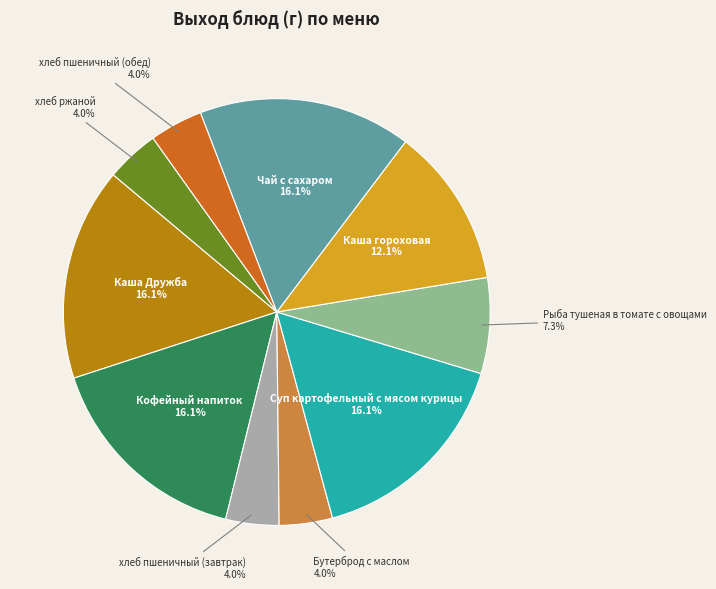

Does any single category account for the majority?

No